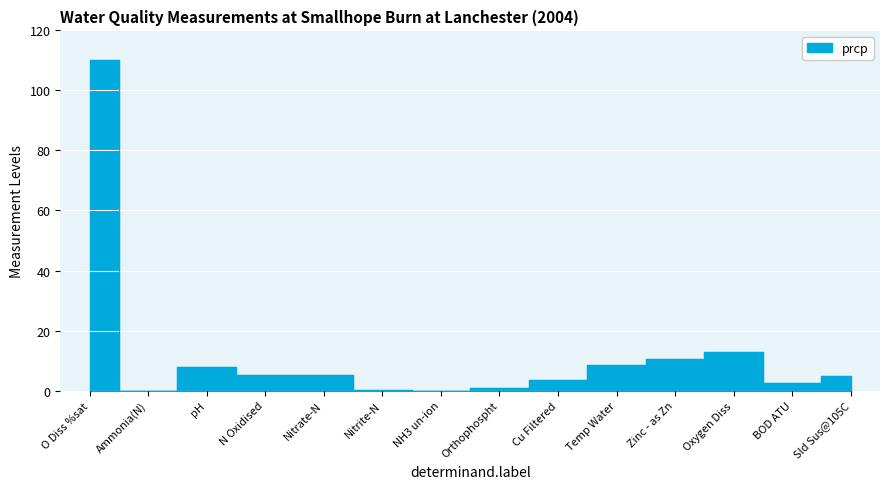

Count the number of data series in this chart.

1